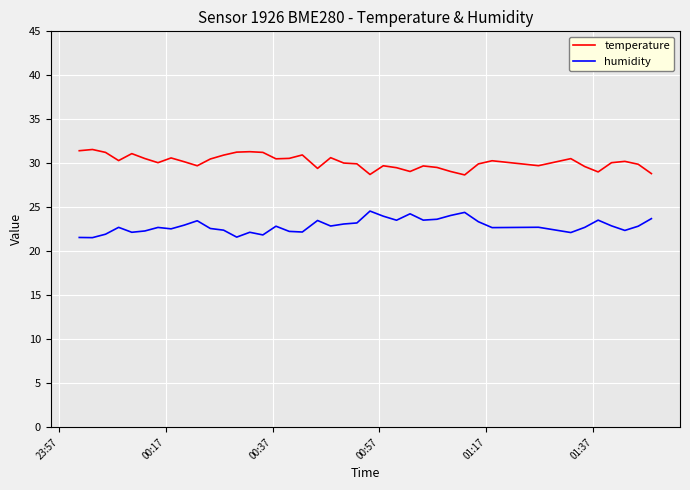

True or false: temperature and humidity intersect in this chart.

False